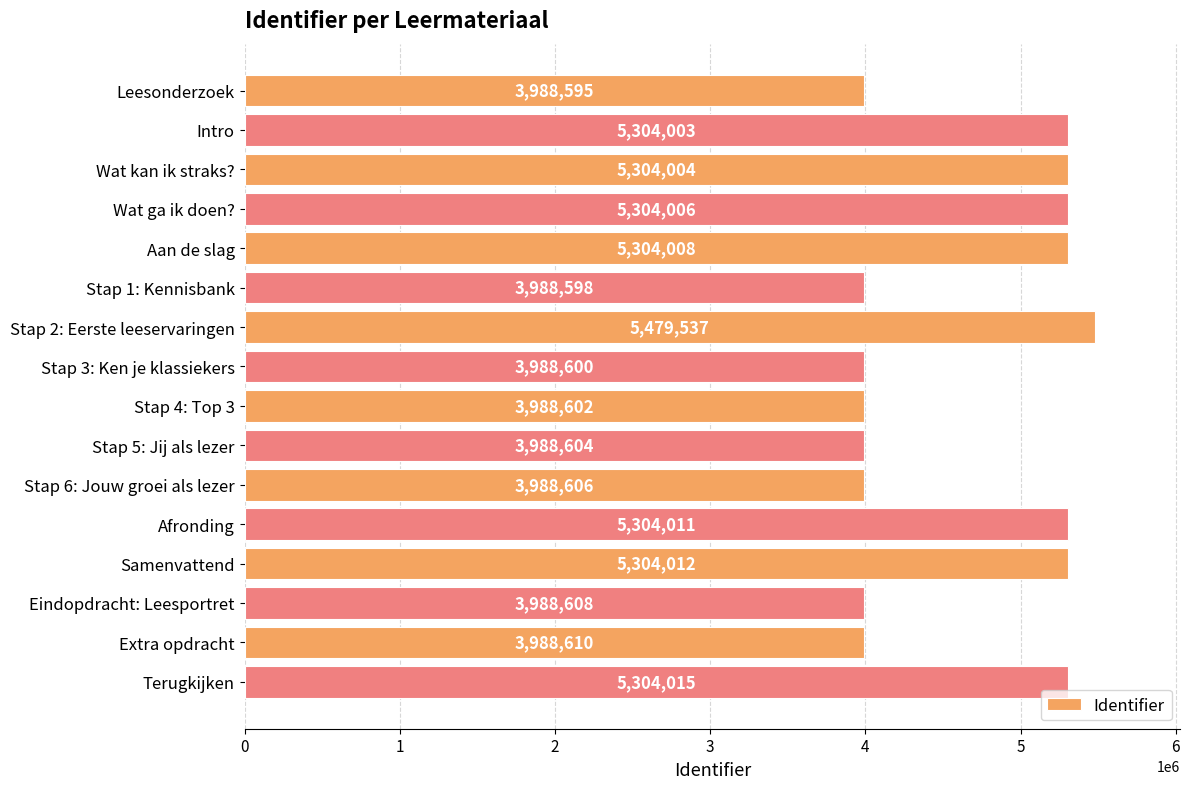

Count the number of data series in this chart.

1